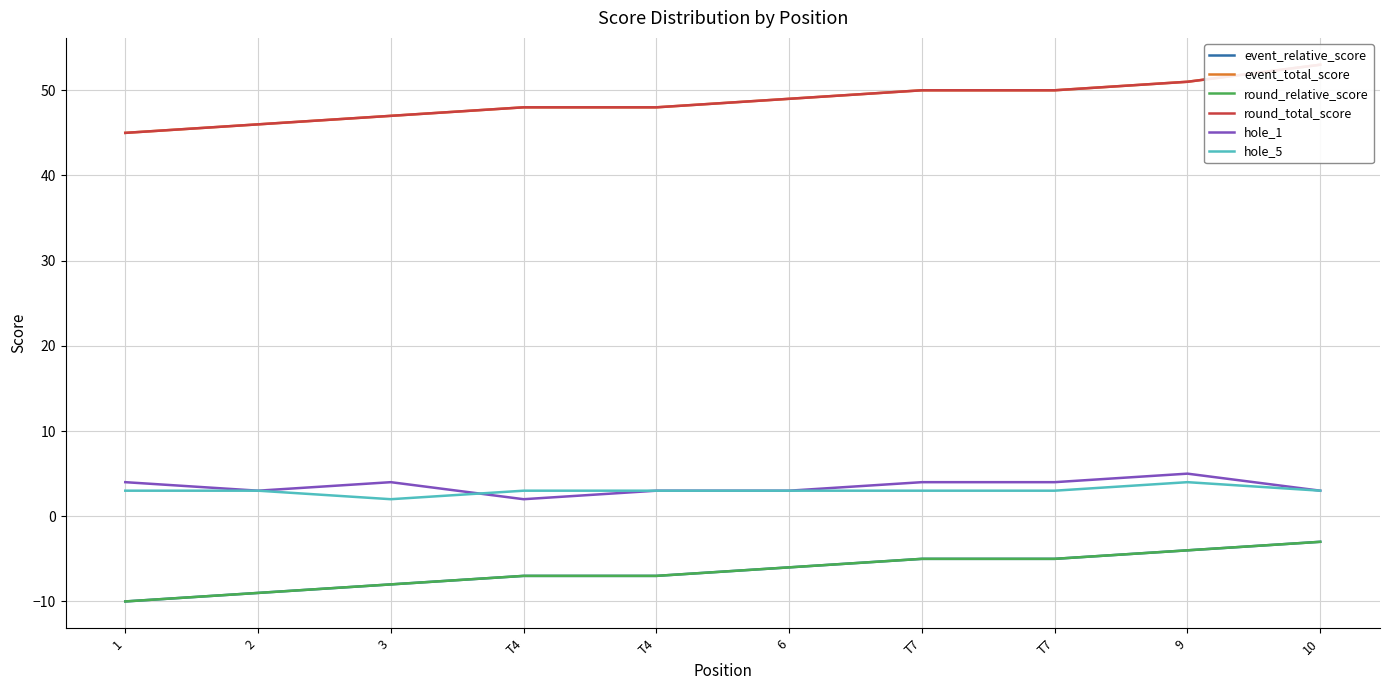

At which label does event_total_score reach its minimum?

1